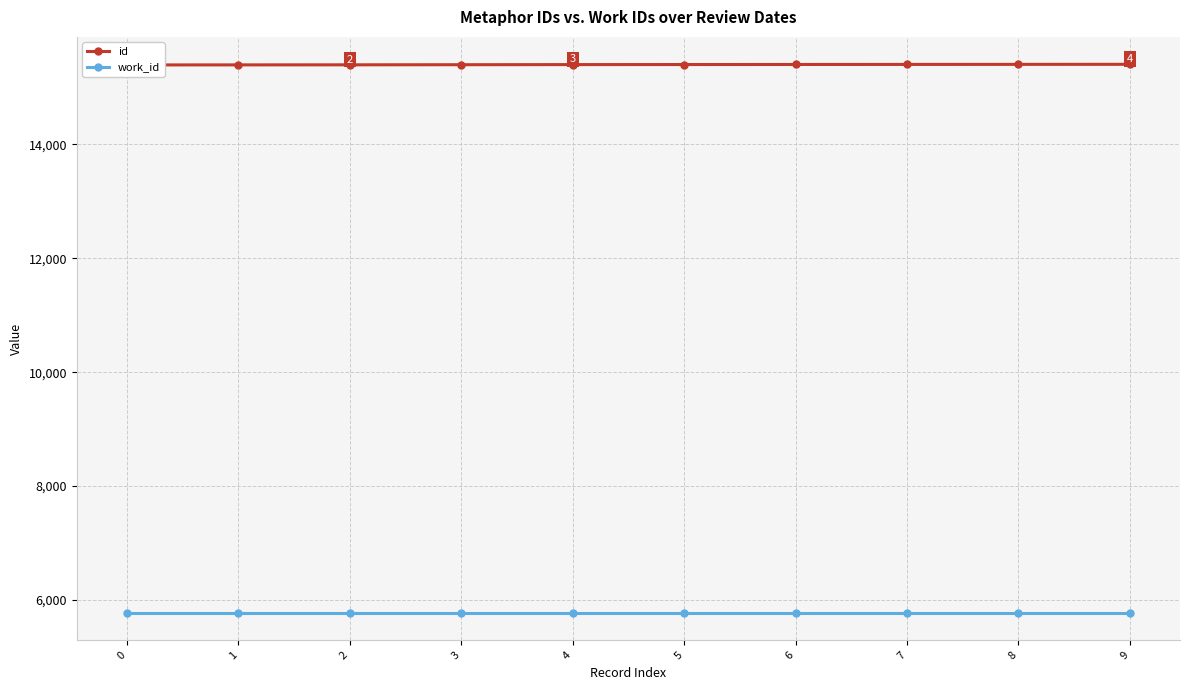

At how many categories does at least one series exceed 12073?

10